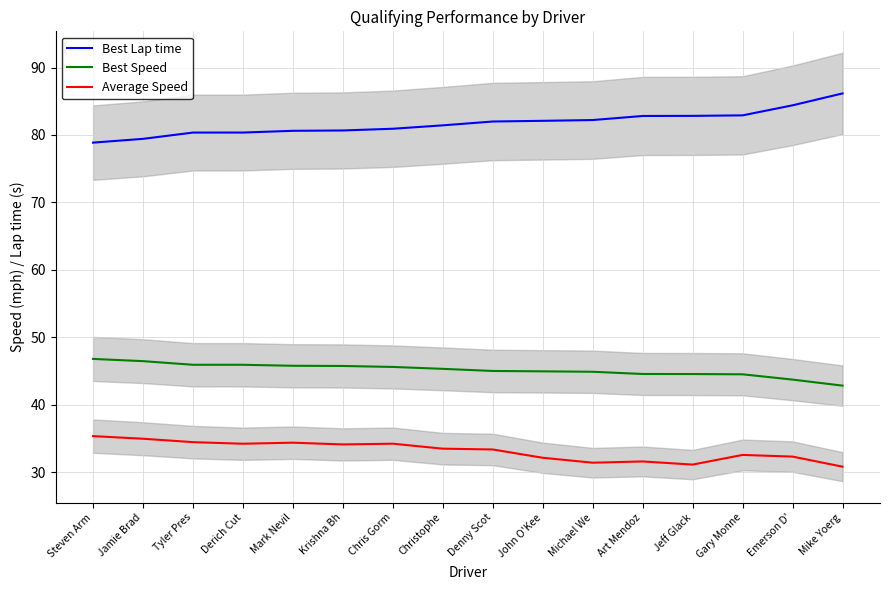

Reading left to right, extract all data points from this chart.

Best Lap time: Steven Arm=78.9	Jamie Brad=79.4	Tyler Pres=80.4	Derich Cut=80.4	Mark Nevil=80.6	Krishna Bh=80.7	Chris Gorm=80.9	Christophe=81.4	Denny Scot=82.0	John O'Kee=82.1	Michael We=82.2	Art Mendoz=82.8	Jeff Glack=82.8	Gary Monne=82.9	Emerson D'=84.4	Mike Yoerg=86.2
Best Speed: Steven Arm=46.8	Jamie Brad=46.5	Tyler Pres=45.9	Derich Cut=45.9	Mark Nevil=45.8	Krishna Bh=45.7	Chris Gorm=45.6	Christophe=45.3	Denny Scot=45.0	John O'Kee=44.9	Michael We=44.9	Art Mendoz=44.6	Jeff Glack=44.5	Gary Monne=44.5	Emerson D'=43.7	Mike Yoerg=42.8
Average Speed: Steven Arm=35.3	Jamie Brad=35.0	Tyler Pres=34.4	Derich Cut=34.2	Mark Nevil=34.4	Krishna Bh=34.1	Chris Gorm=34.2	Christophe=33.5	Denny Scot=33.4	John O'Kee=32.1	Michael We=31.4	Art Mendoz=31.6	Jeff Glack=31.1	Gary Monne=32.5	Emerson D'=32.3	Mike Yoerg=30.8